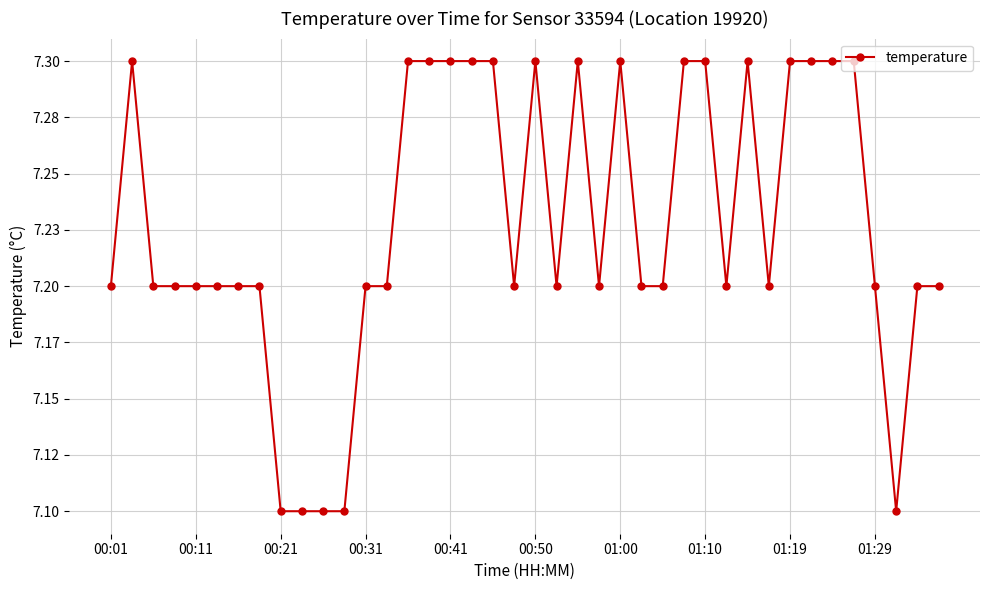

Is this an area chart (filled region under the line)?

No